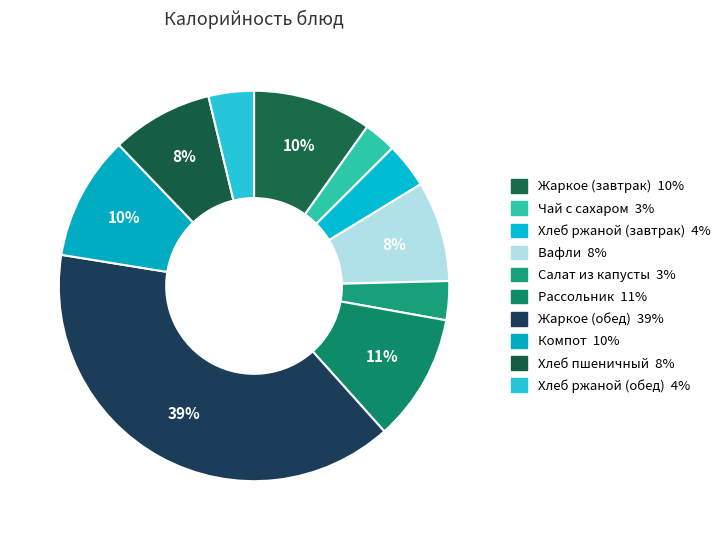

What is the largest slice in the pie chart?

Жаркое (обед)